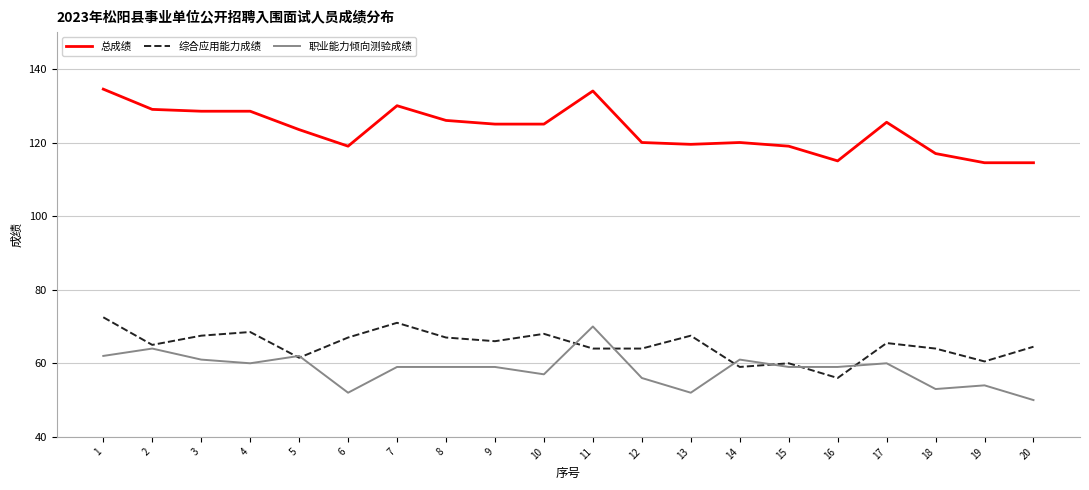

What is the sum of all 职业能力倾向测验成绩 values?

1169.0